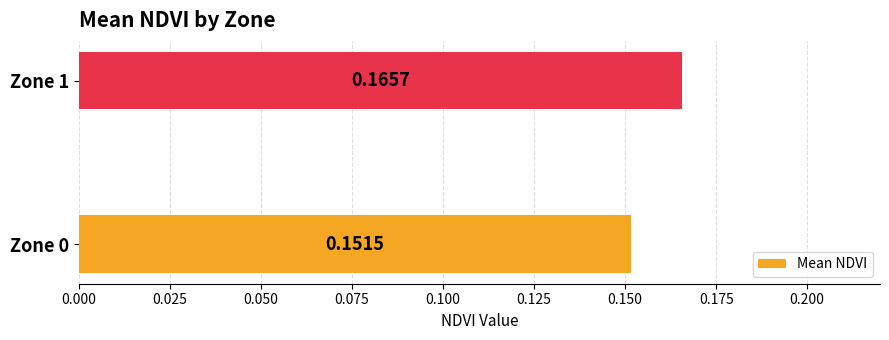

Count the values in the range 0 to 1.

2